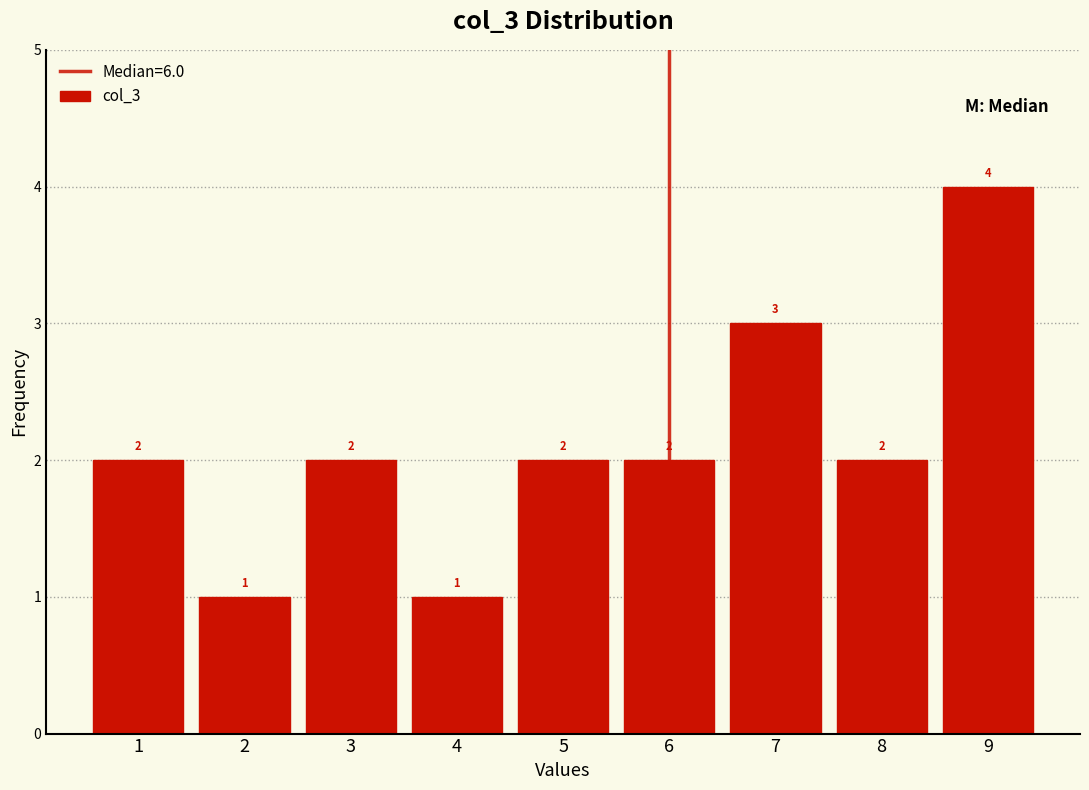

Reading left to right, transcribe this chart: for each bar, give the range it covers on the x-axis and its height.

0.5 to 1.5: 2
1.5 to 2.5: 1
2.5 to 3.5: 2
3.5 to 4.5: 1
4.5 to 5.5: 2
5.5 to 6.5: 2
6.5 to 7.5: 3
7.5 to 8.5: 2
8.5 to 9.5: 4